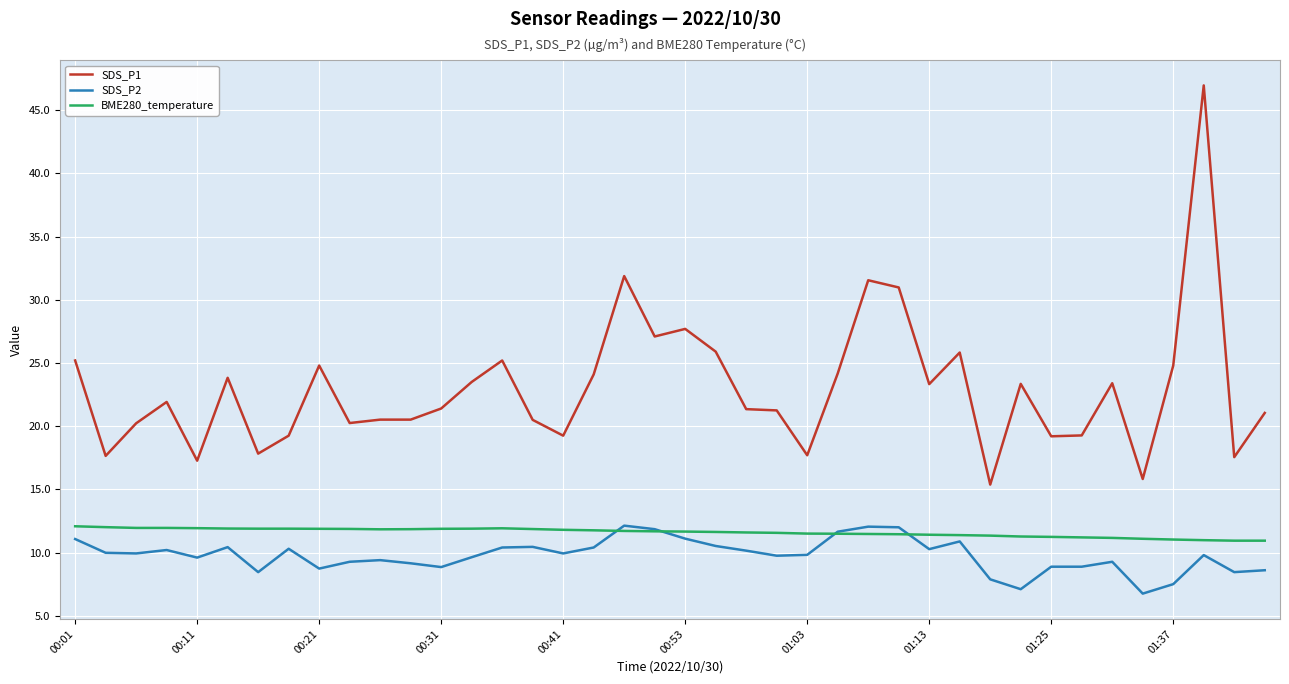

Which series has the largest total across all categories?

SDS_P1